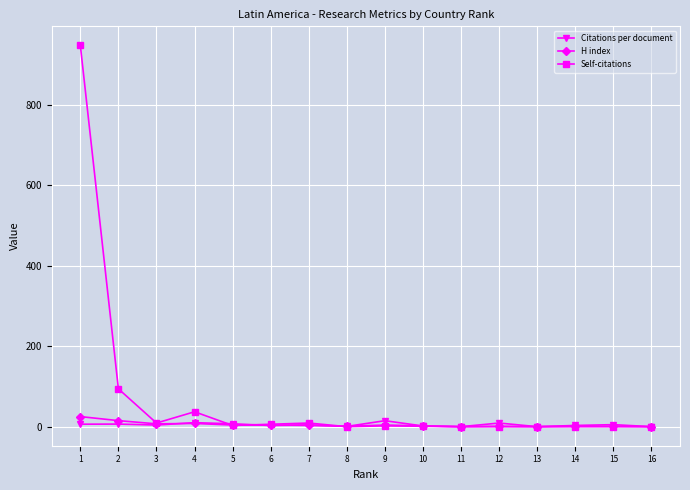

Rank the series by their maximum value, from lowest to highest.

Citations per document, H index, Self-citations